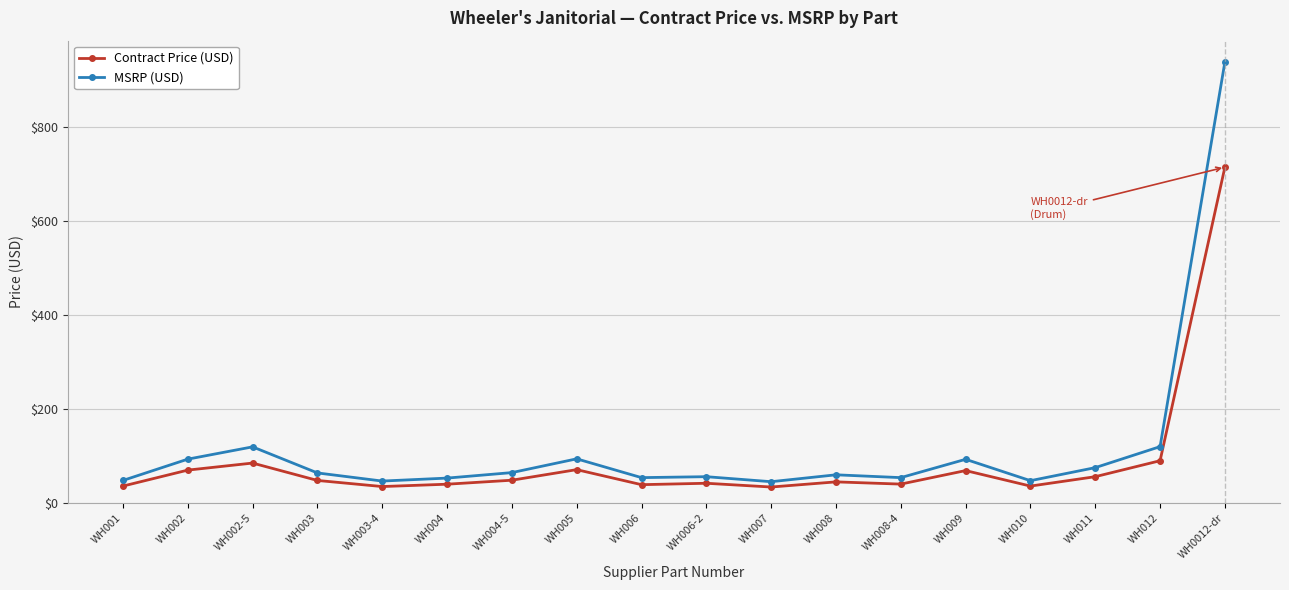

What are all the series names shown in the legend?

Contract Price (USD), MSRP (USD)